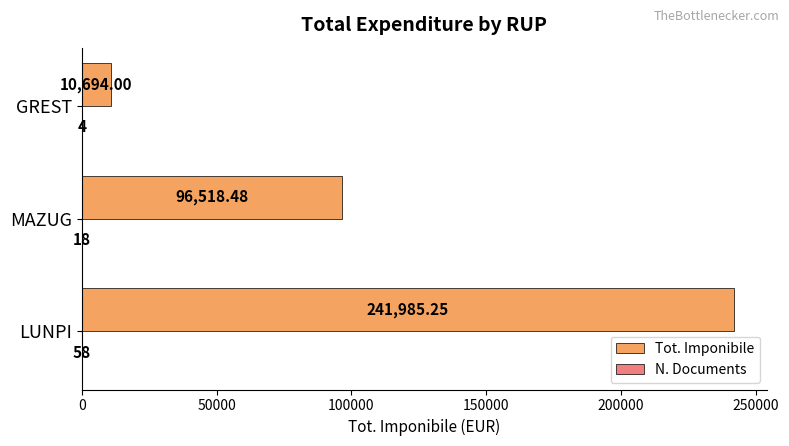

Between LUNPI and MAZUG, which series saw the biggest shift?

Tot. Imponibile